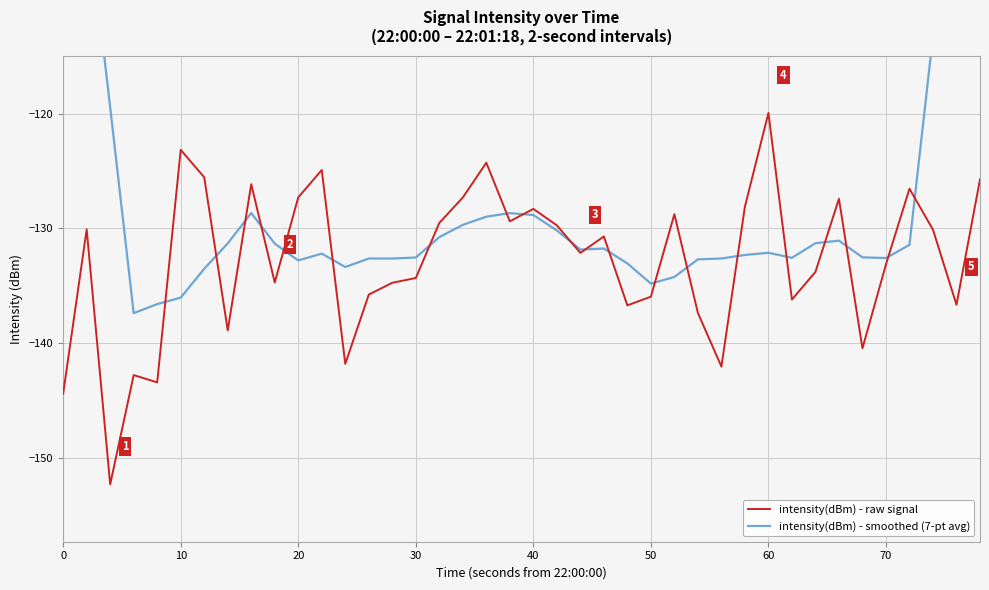

True or false: intensity(dBm) - raw signal has a value of -45.7 at 0.

False